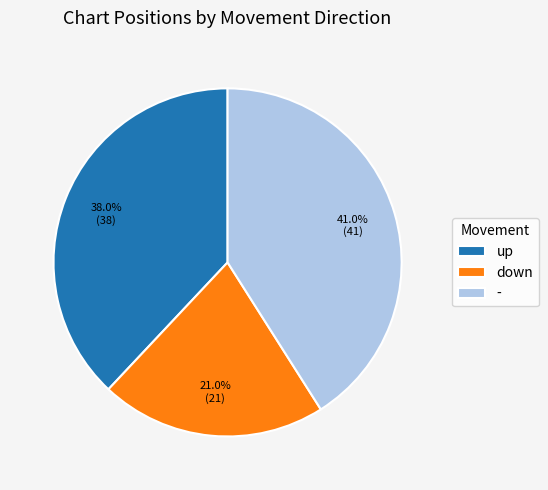

To the nearest percent, what is the difference between the down and up slice percentages?

17%